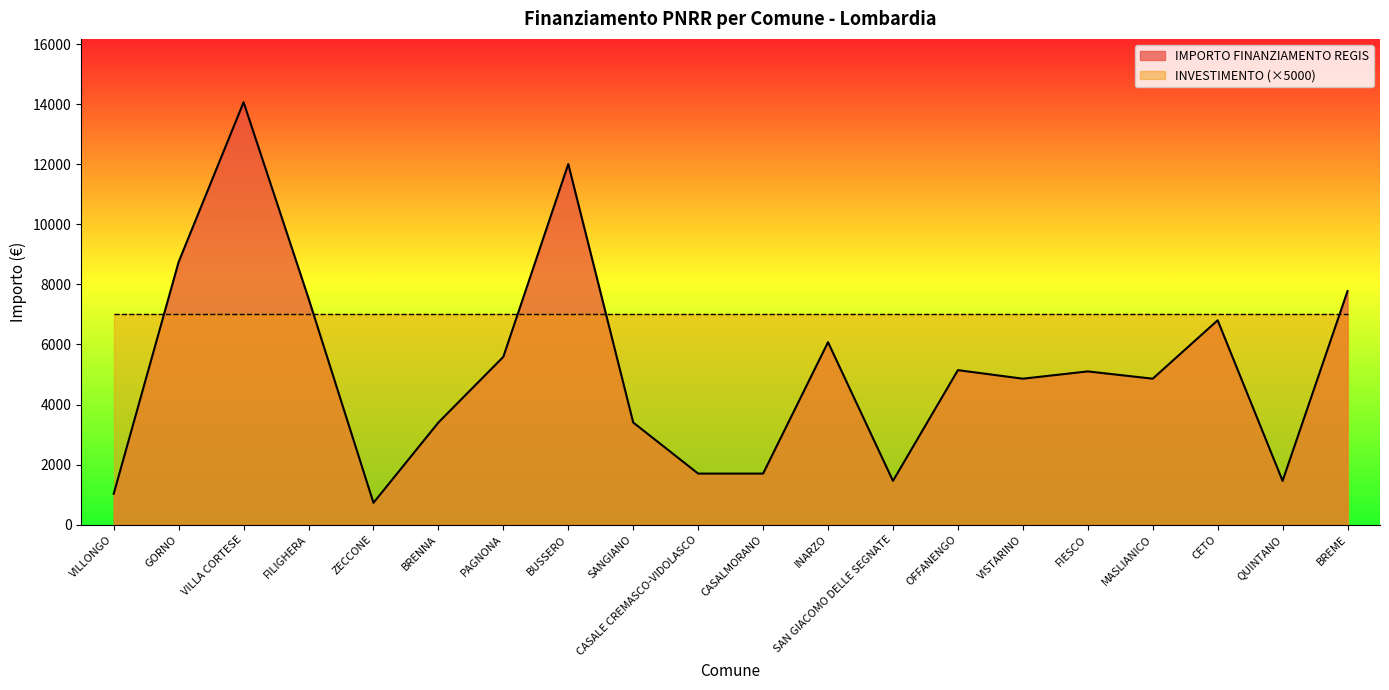

How many data points does each series have?

20